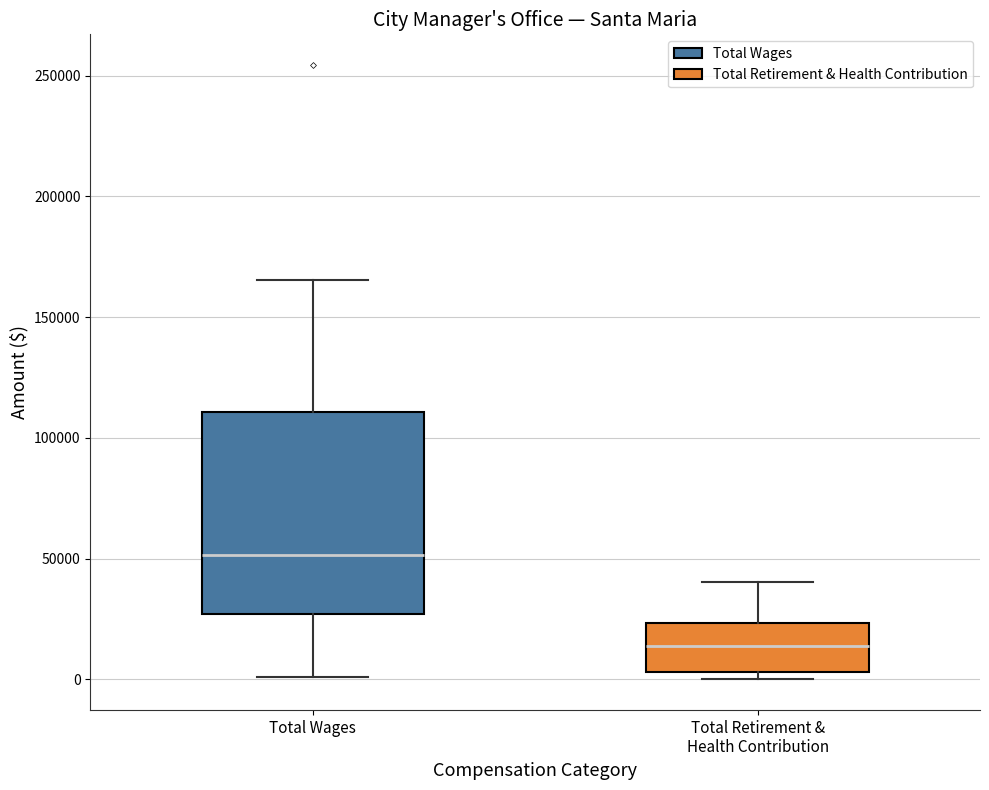

Where does the upper whisker of the box for Total Retirement & Health Contribution end on the y-axis? The values are not printed on the chart, so give them approximately, as read against the axis.

40000